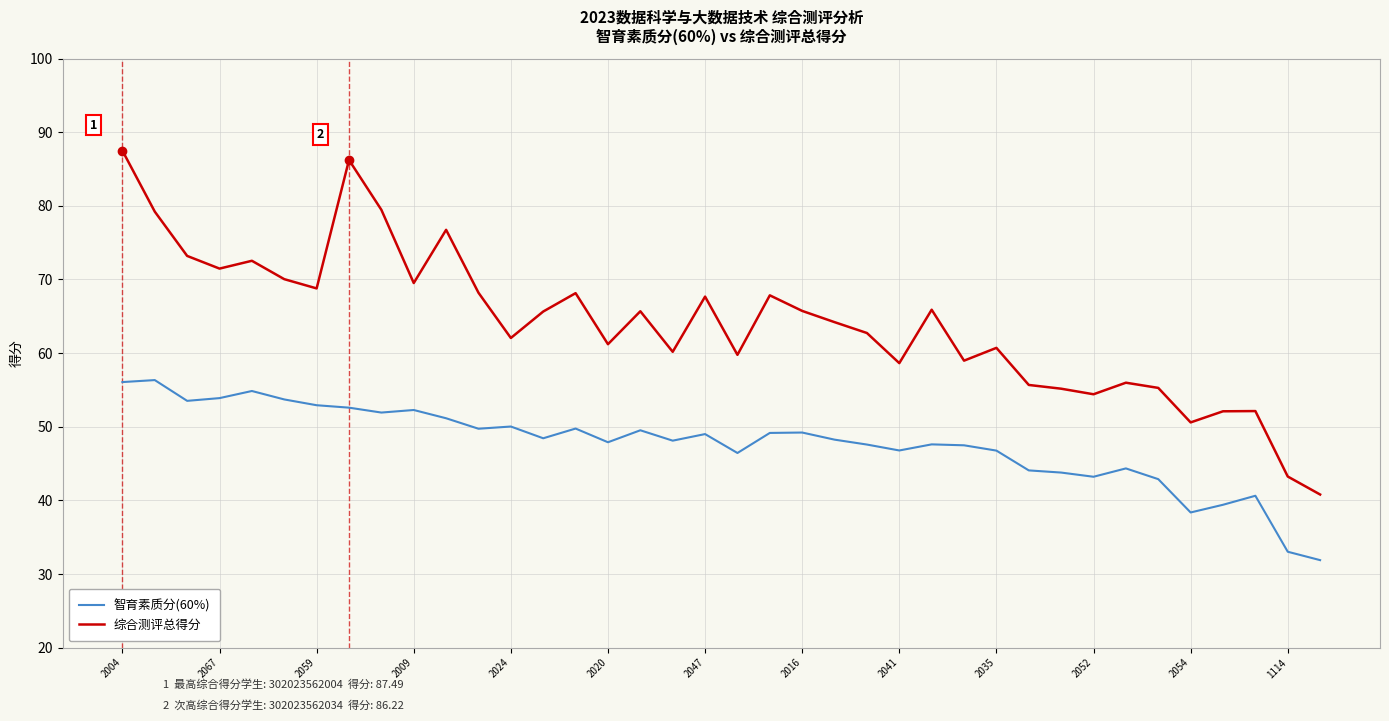

What is the minimum value shown in the chart?

31.9